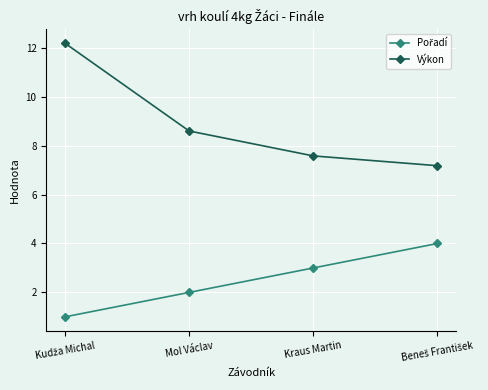

Is it true that Výkon equals 3.4 at Mol Václav?

False